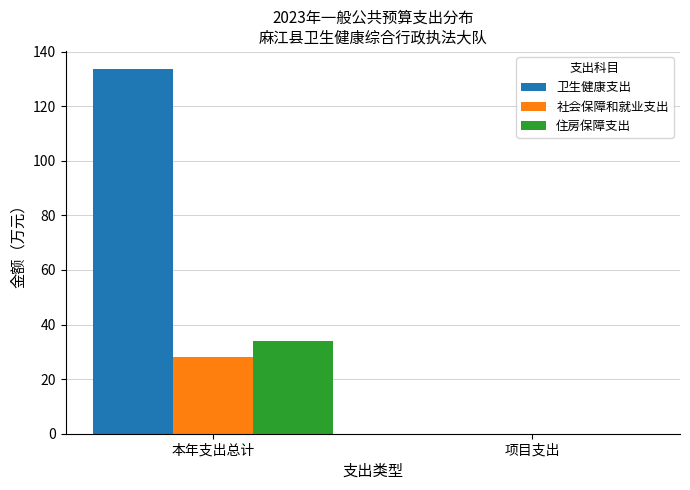

What is the highest value of the 卫生健康支出 series?

133.6